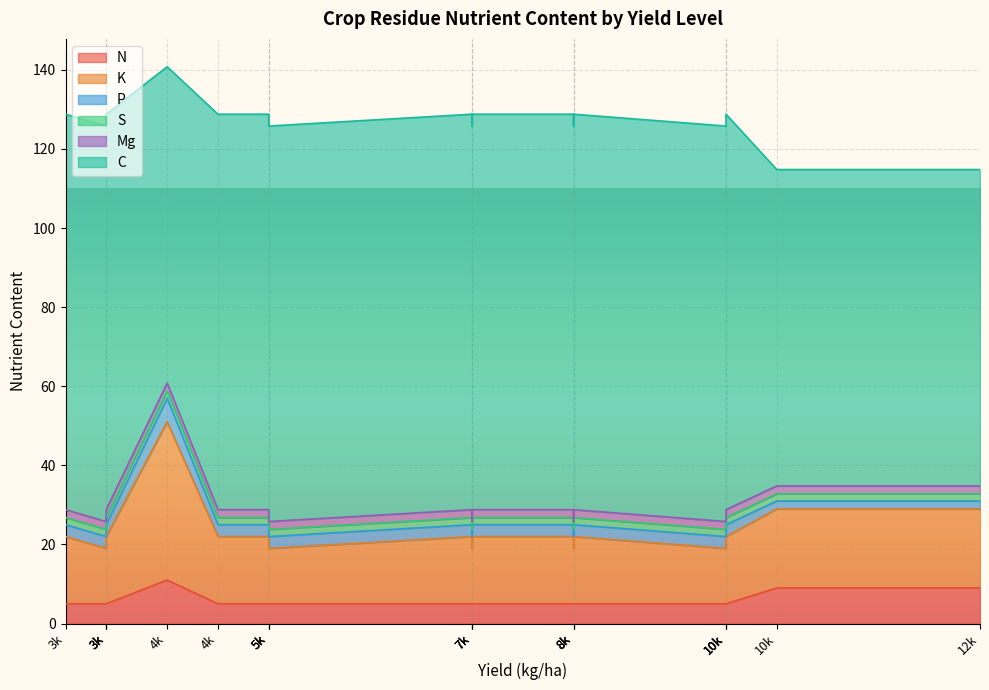

How many data points in C are less than 100?

3